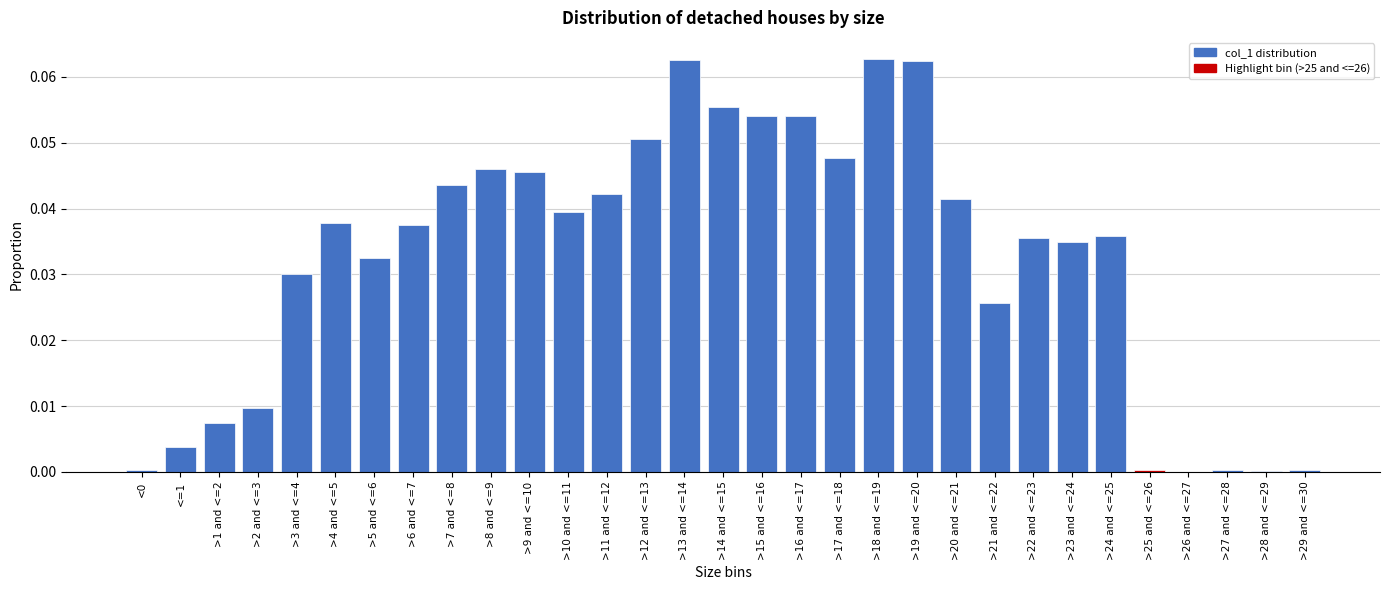

Is it true that the value at >24 and <=25 is 0.1?

False